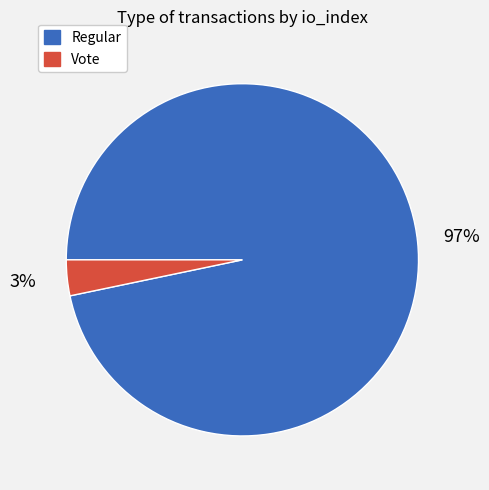

Combined, do Regular and Vote account for over 50%?

Yes